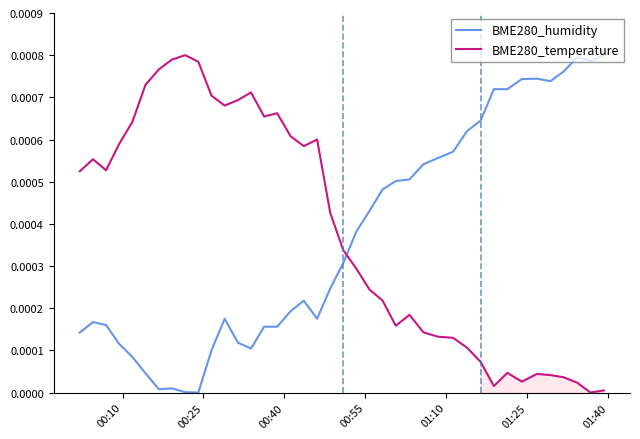

True or false: BME280_humidity has more than 2 points higher than both neighbors.

True